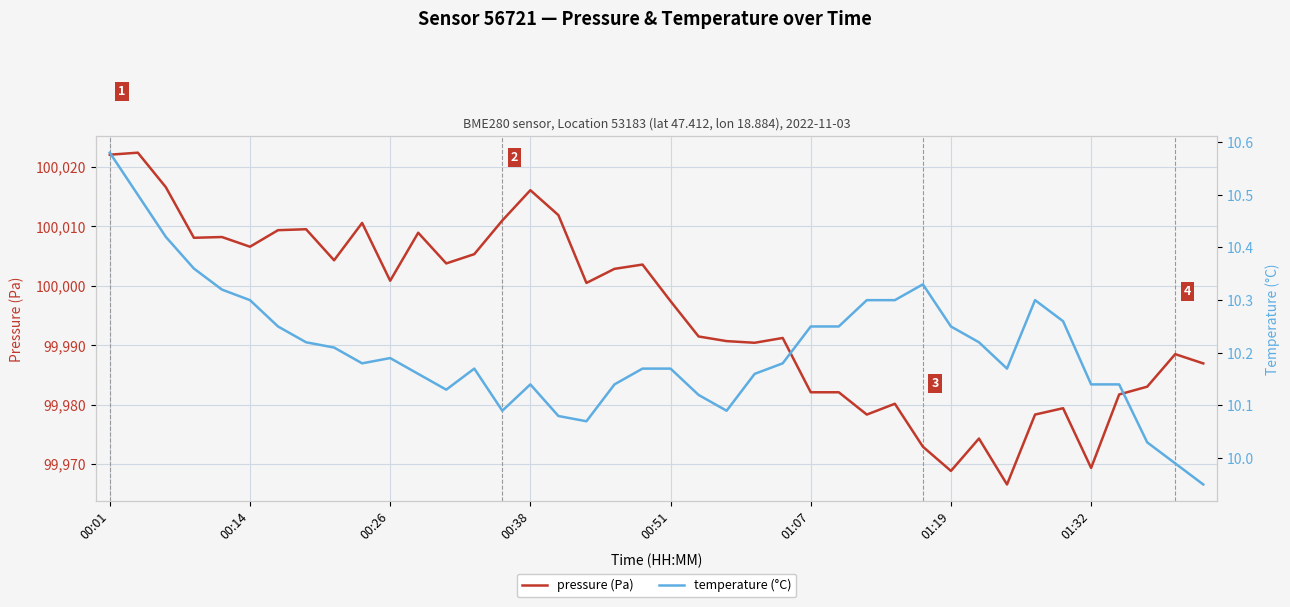

The value of temperature (°C) at 19 is 3.4. True or false?

False